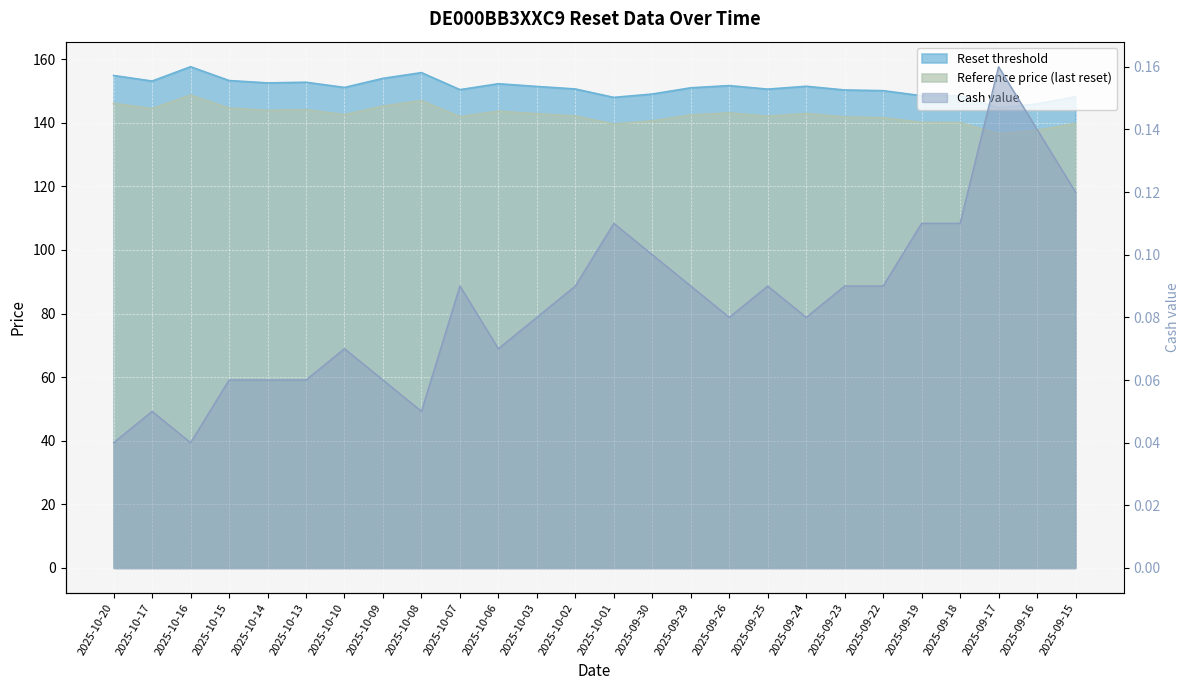

True or false: Reference price (last reset) has a value of 143.1 at 2025-09-26.

True